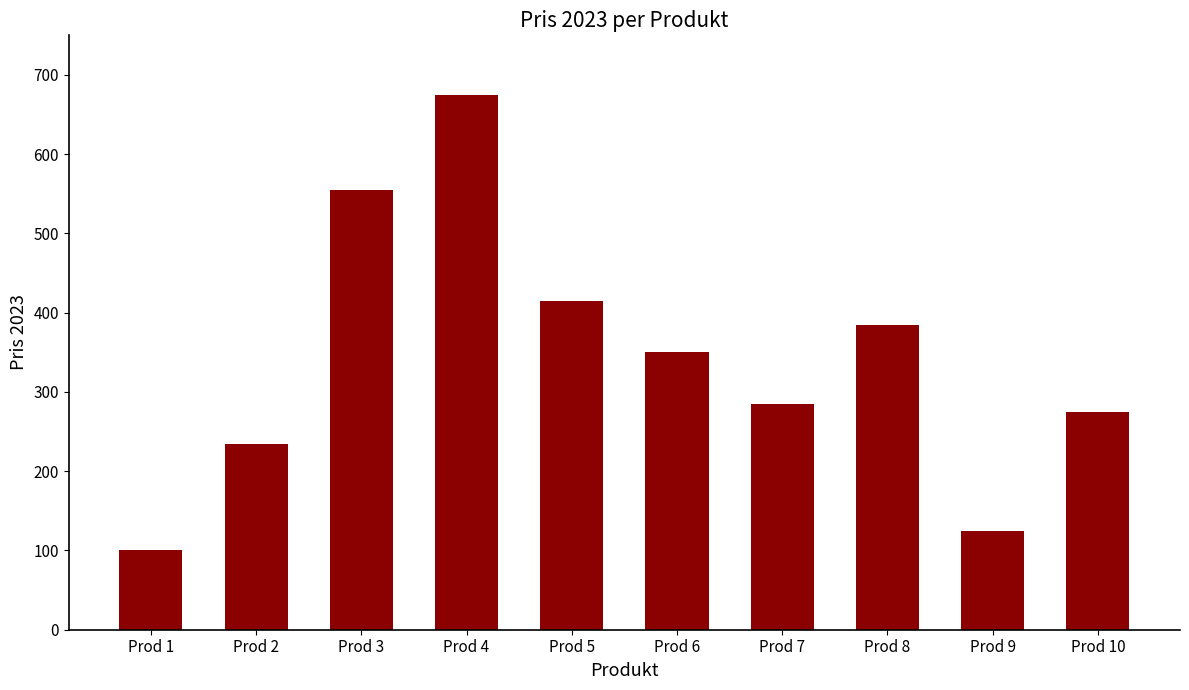

At which category does the chart reach its peak across all series?

Prod 4